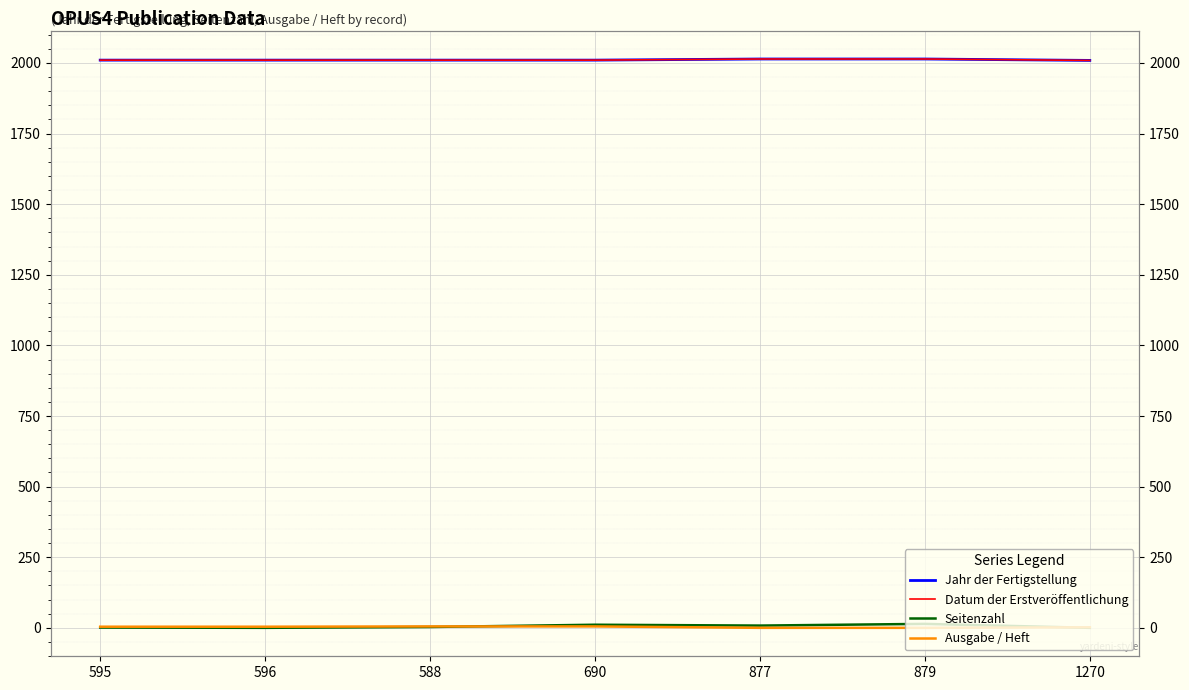

What are all the series names shown in the legend?

Jahr der Fertigstellung, Datum der Erstveröffentlichung, Seitenzahl, Ausgabe / Heft